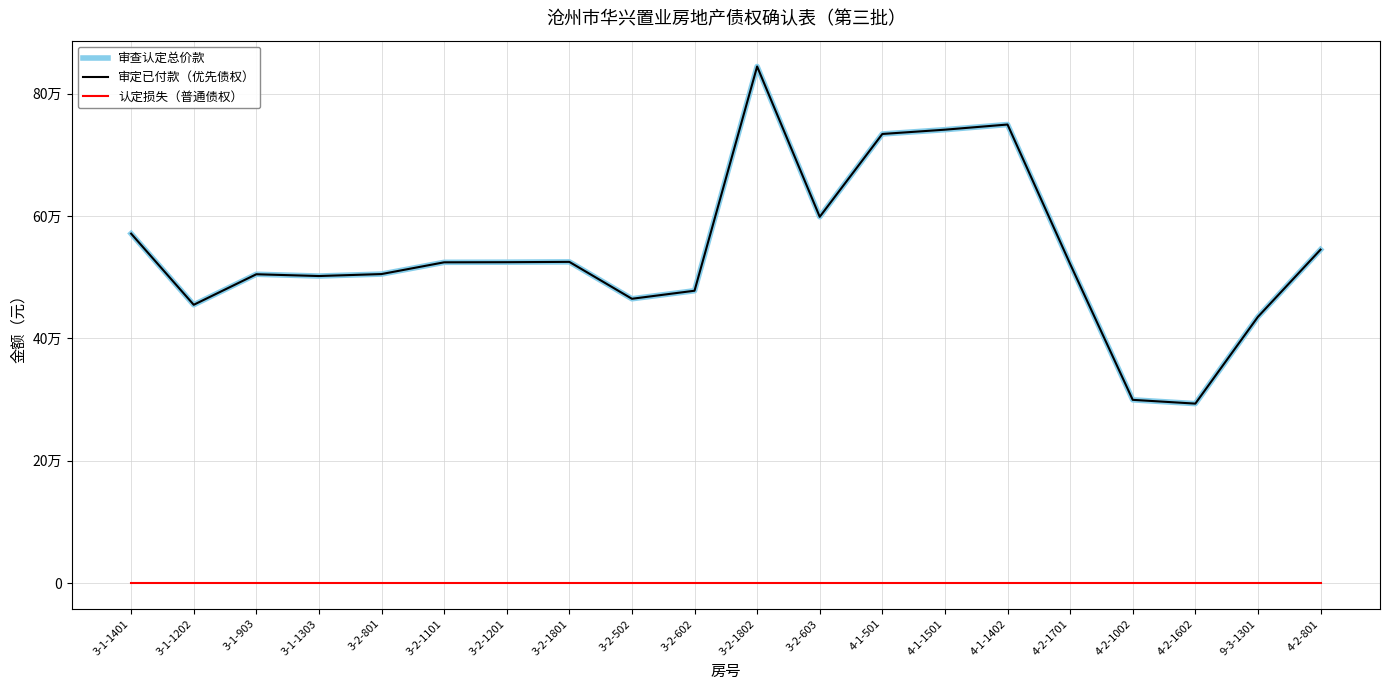

True or false: 审查认定总价款 and 认定损失（普通债权） cross at least once.

False